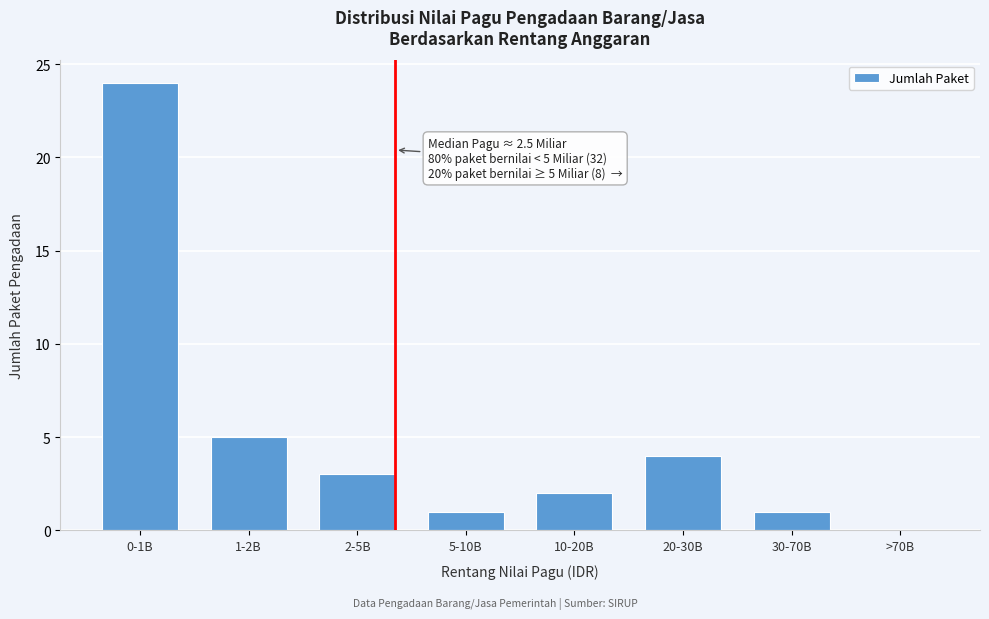

Reading right to left, transcribe all the data shown in this chart.

>70B=0	30-70B=1	20-30B=4	10-20B=2	5-10B=1	2-5B=3	1-2B=5	0-1B=24